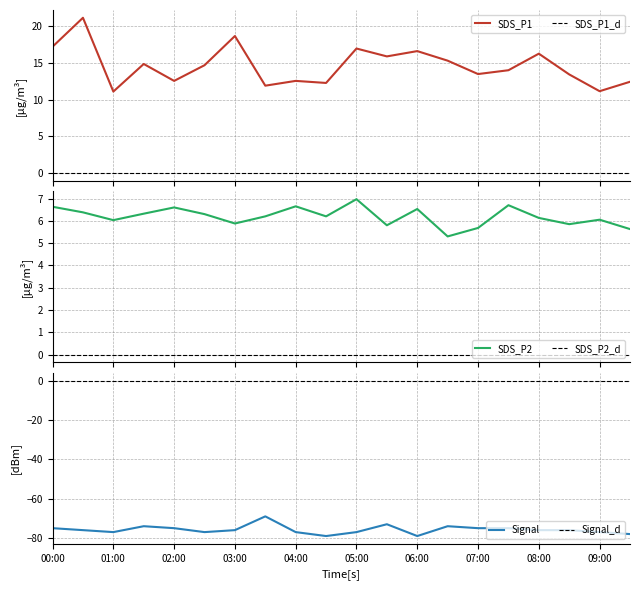

The value of Signal at 07:00 is -30. True or false?

False